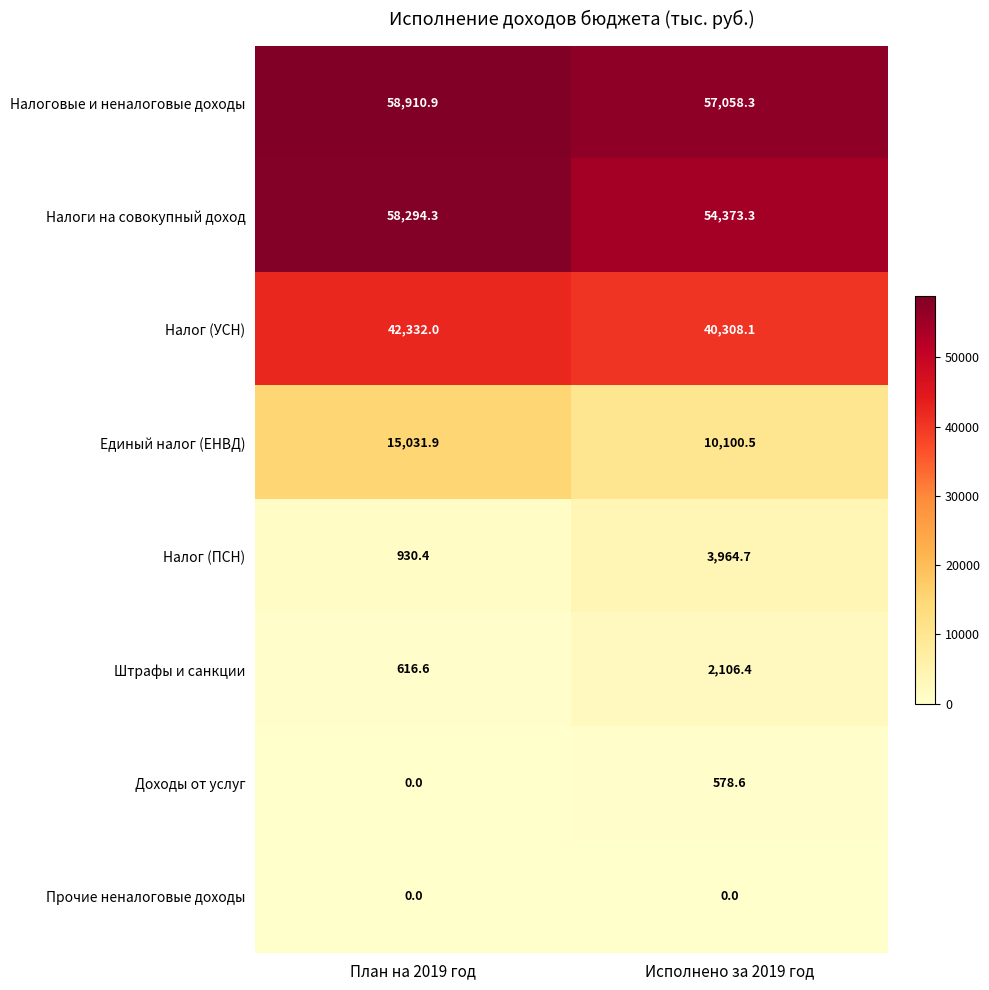

Reading left to right, transcribe all the data shown in this chart.

Налоговые и неналоговые доходы: 58910.9	57058.3
Налоги на совокупный доход: 58294.3	54373.3
Налог (УСН): 42332.0	40308.1
Единый налог (ЕНВД): 15031.9	10100.5
Налог (ПСН): 930.4	3964.7
Штрафы и санкции: 616.6	2106.4
Доходы от услуг: 0.0	578.6
Прочие неналоговые доходы: 0.0	0.0